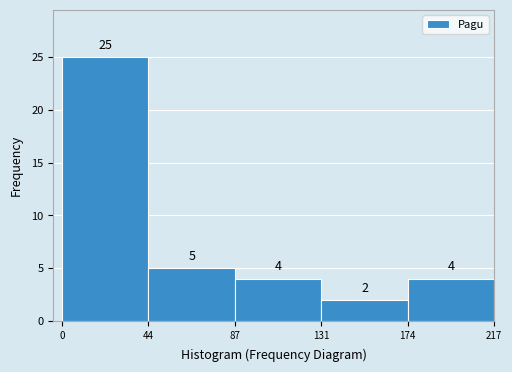

Reading left to right, list every bar in this chart as the range it spans on the x-axis followed by its height.

0 to 44: 25
44 to 87: 5
87 to 131: 4
131 to 174: 2
174 to 217: 4